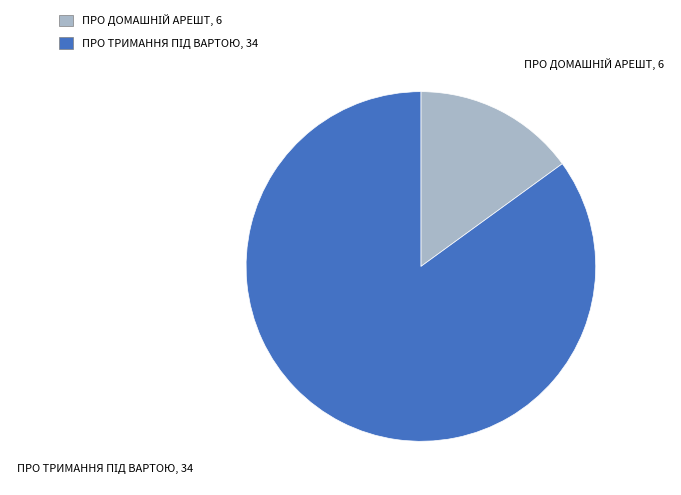

Is there a majority slice in this chart?

Yes